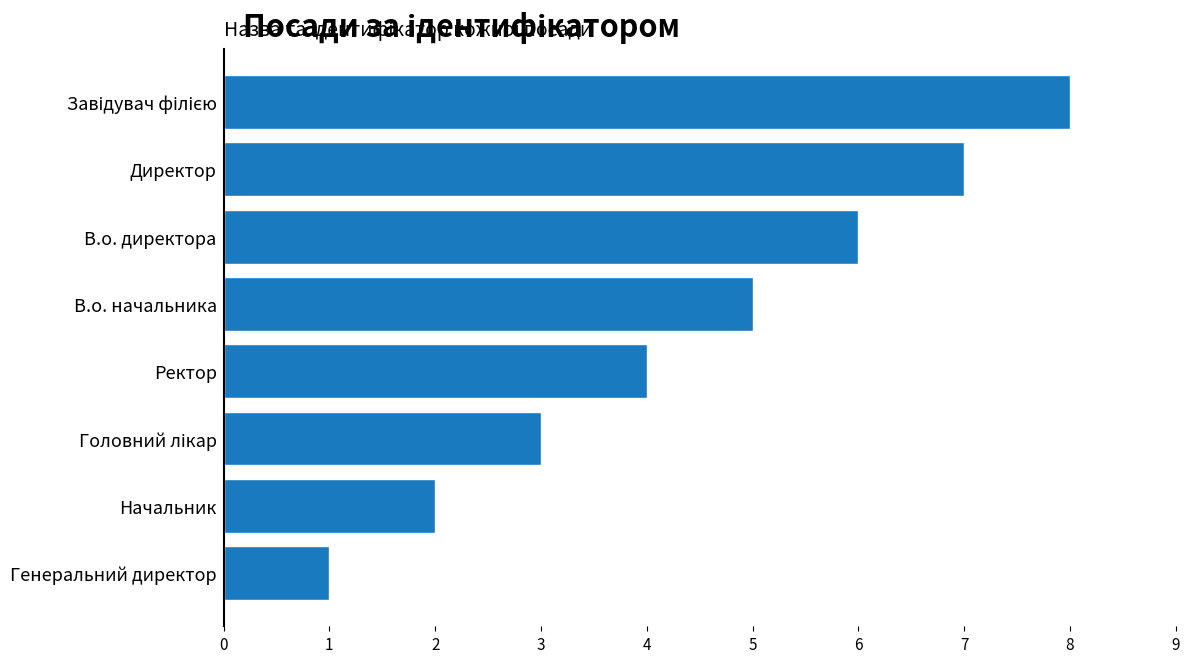

Count the number of data series in this chart.

1